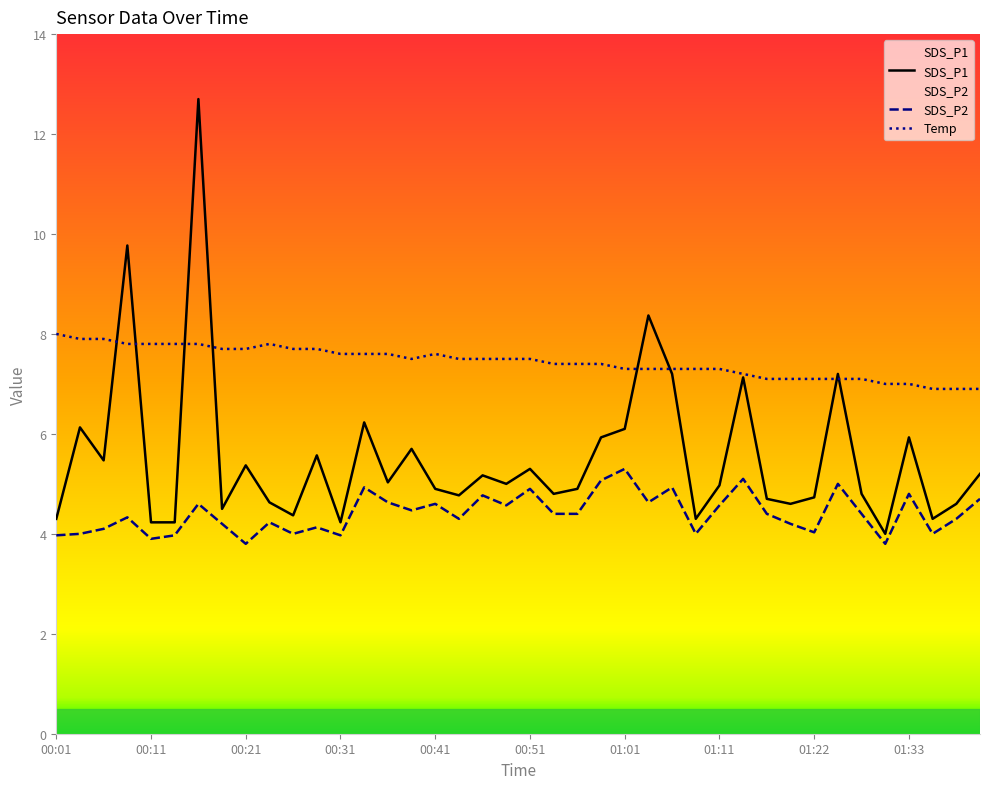

True or false: Temp has more than 1 interior local peaks.

True